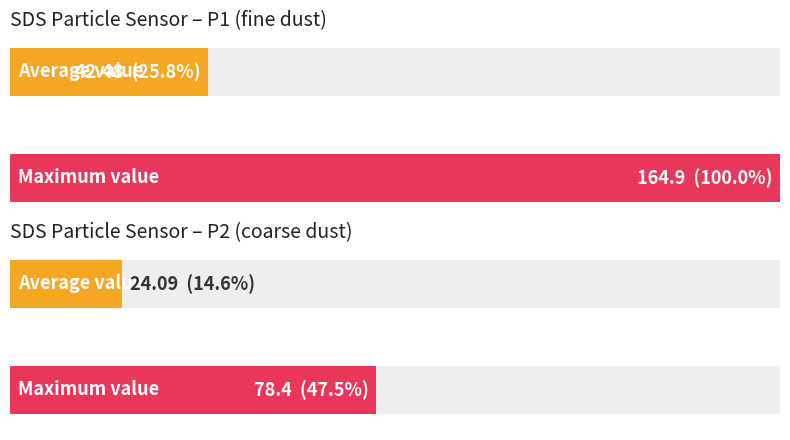

The SDS_P1 series shows 83.6 at 23998. True or false?

False